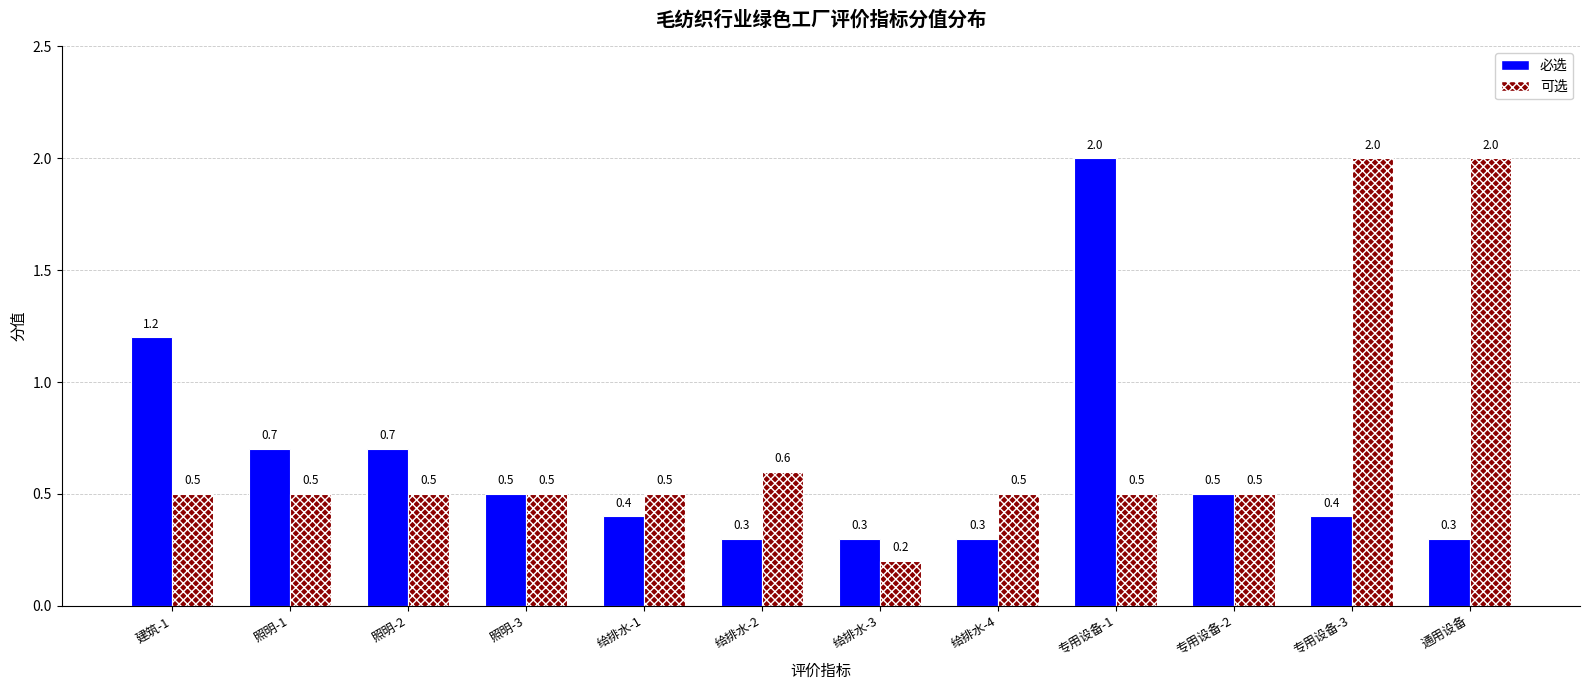

Reading left to right, extract all data points from this chart.

必选: 1.2	0.7	0.7	0.5	0.4	0.3	0.3	0.3	2.0	0.5	0.4	0.3
可选: 0.5	0.5	0.5	0.5	0.5	0.6	0.2	0.5	0.5	0.5	2.0	2.0